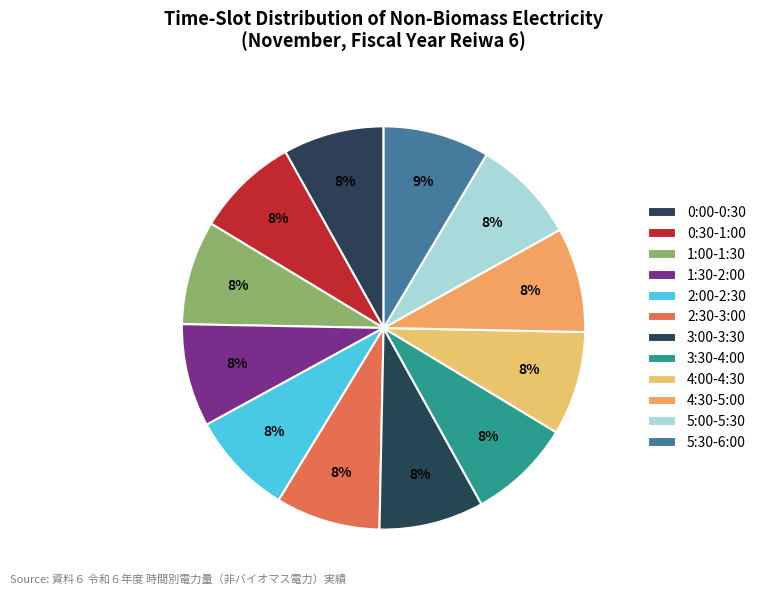

How many slices are in this pie chart?

12